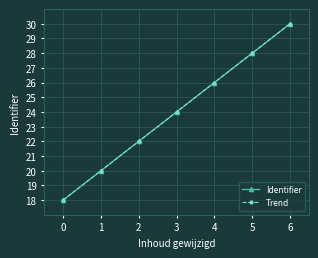

Does the chart have visible grid lines?

Yes